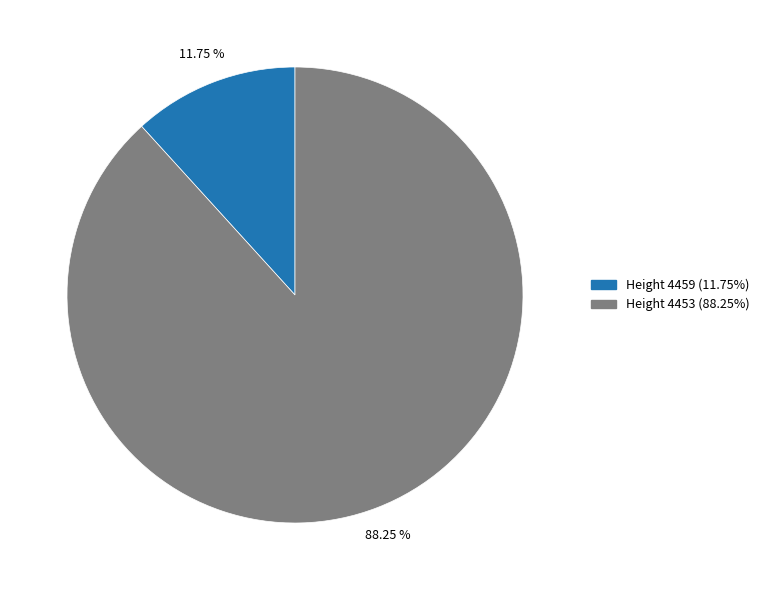

How many segments does this pie chart have?

2